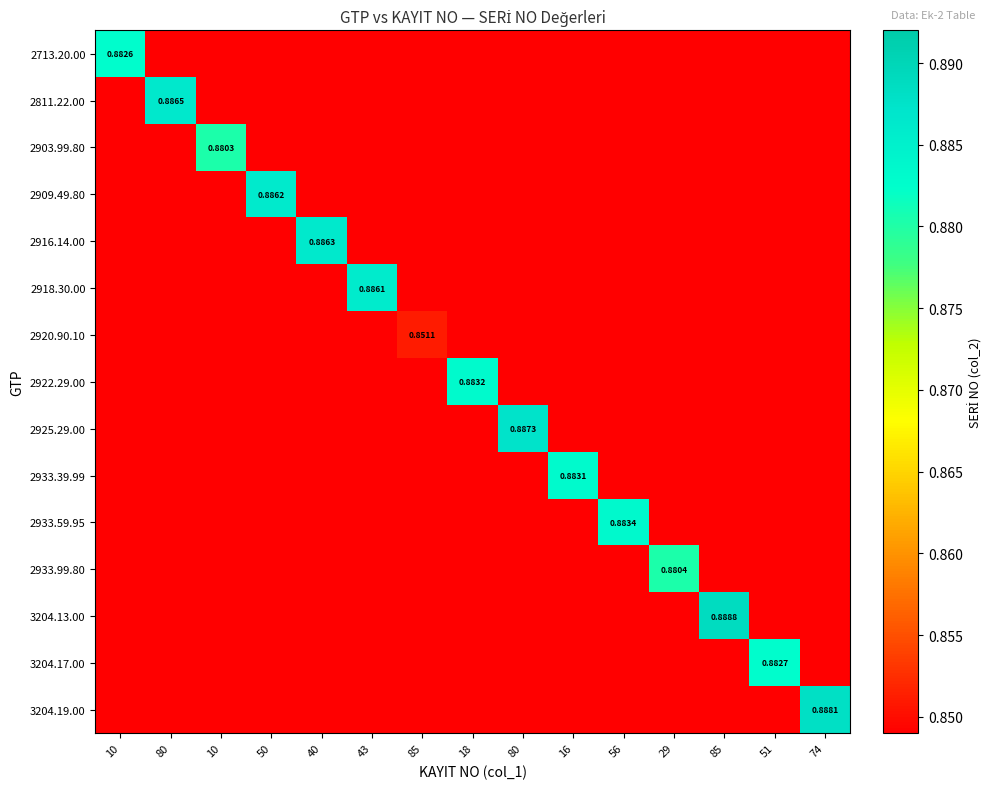

Which category has the highest value across all series?

85